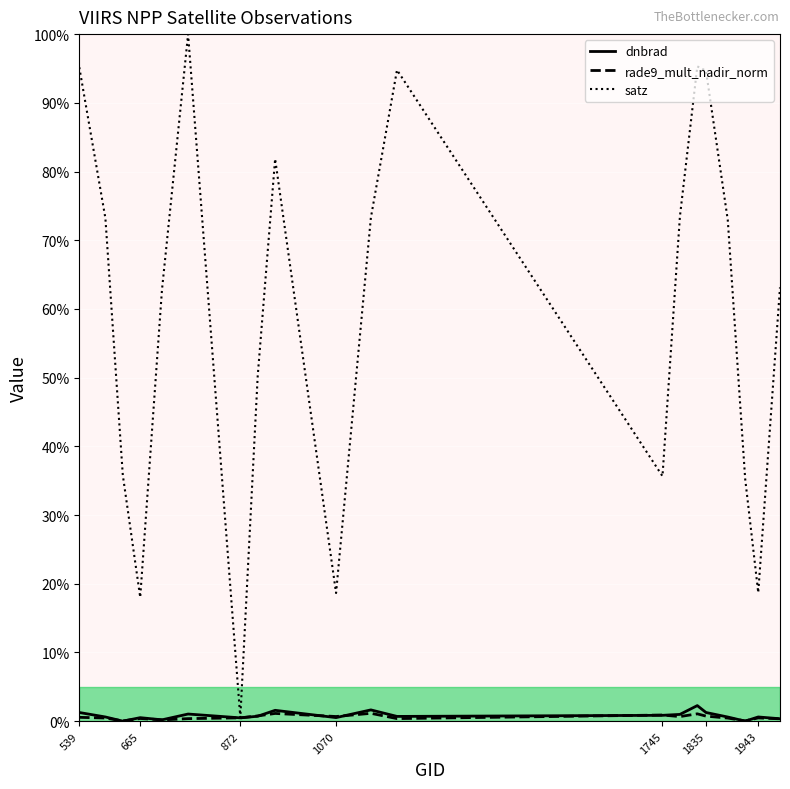

True or false: rade9_mult_nadir_norm has more than 0 points higher than both neighbors.

True